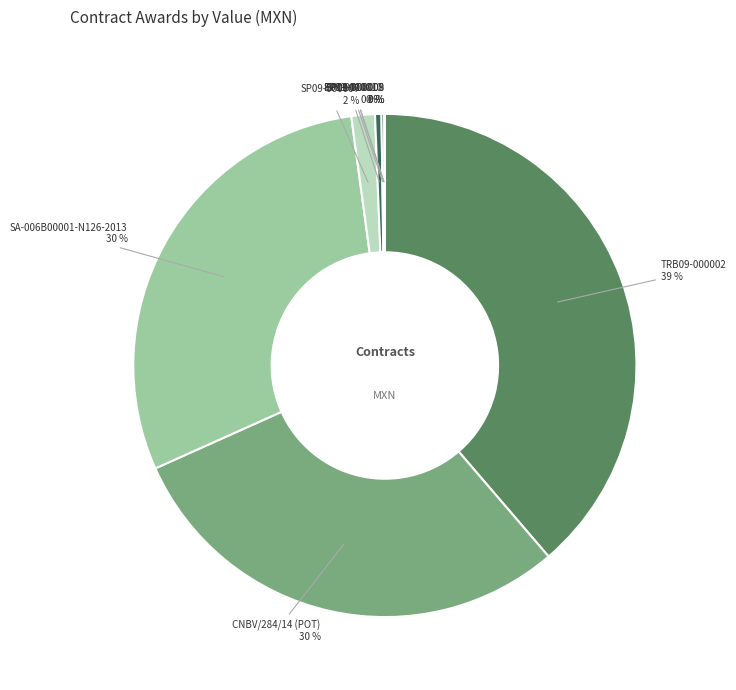

Is there a majority slice in this chart?

No